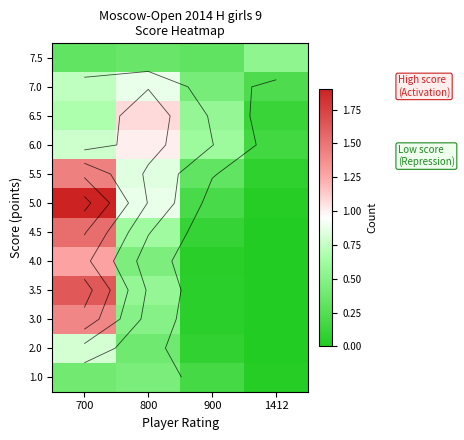

The 4.0 series shows 0.2 at 800. True or false?

False